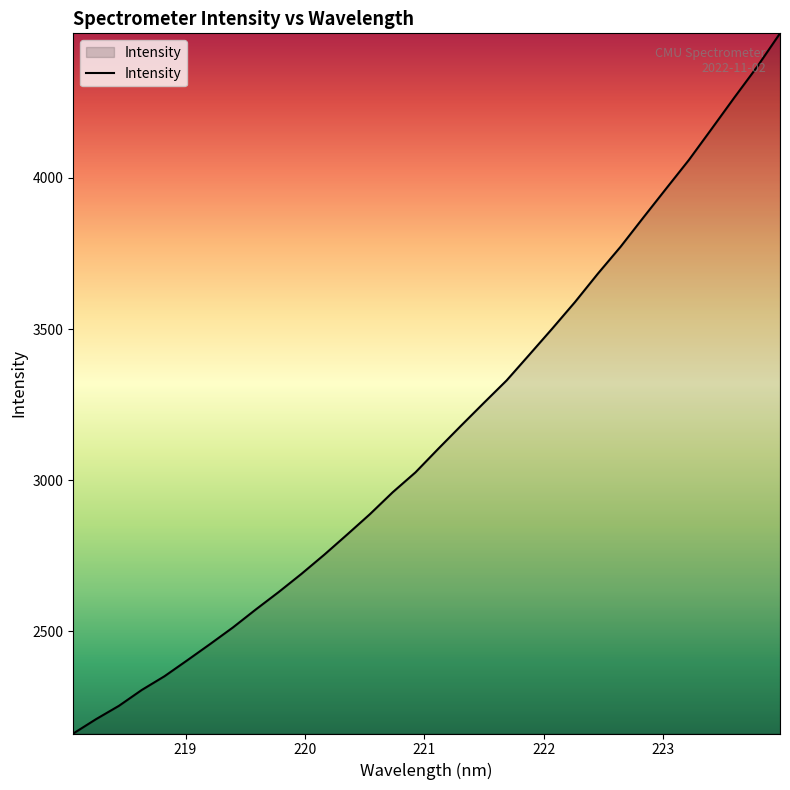

What is the maximum value shown in the chart?

4477.6